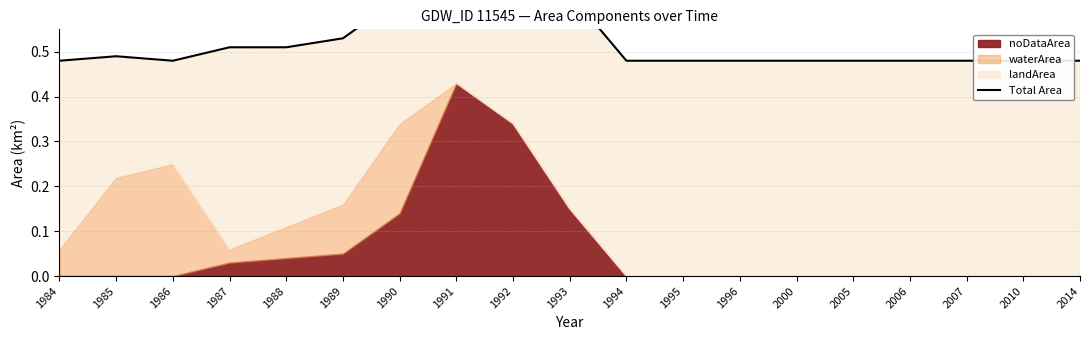

Reading right to left, list all the values displayed in this chart.

0.5	0.5	0.5	0.5	0.5	0.5	0.5	0.5	0.5	0.6	0.8	0.9	0.6	0.5	0.5	0.5	0.5	0.5	0.5